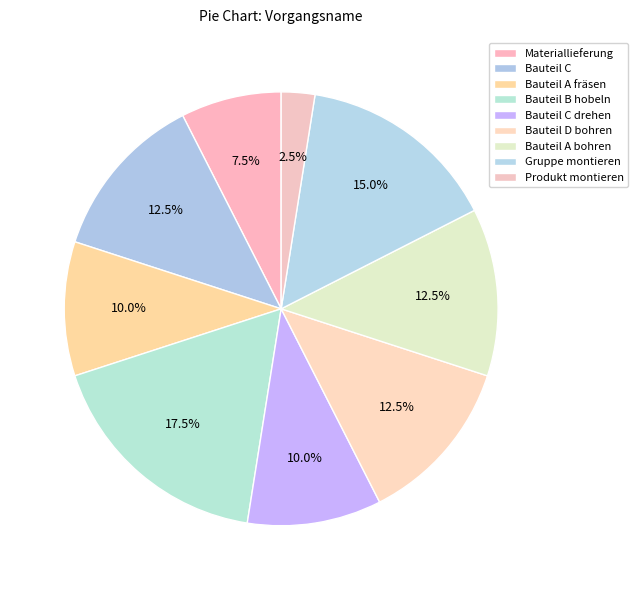

Rank the categories by value from highest to lowest.

Bauteil B hobeln, Gruppe montieren, Bauteil C, Bauteil D bohren, Bauteil A bohren, Bauteil A fräsen, Bauteil C drehen, Materiallieferung, Produkt montieren